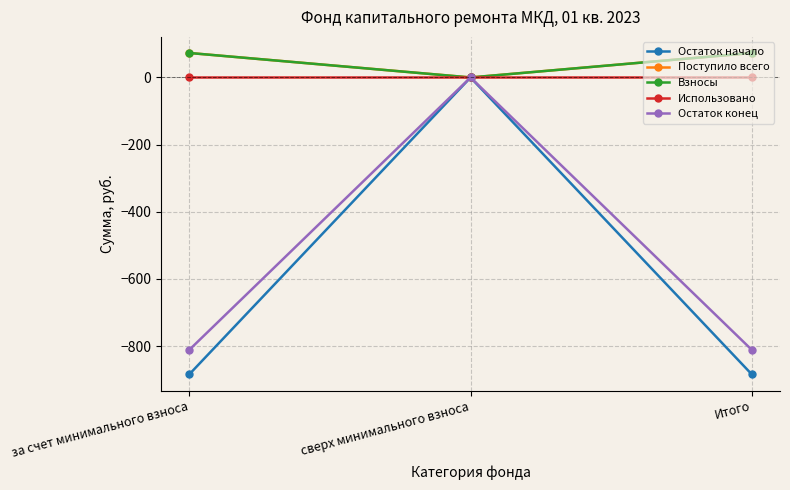

Does the chart have visible grid lines?

Yes